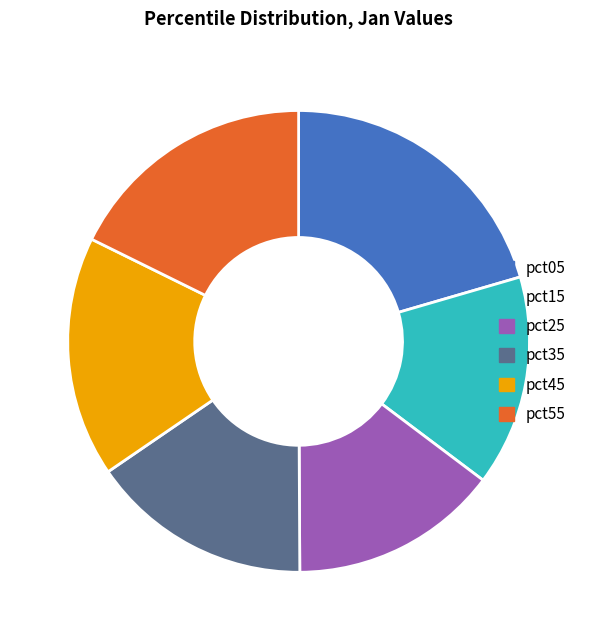

Do pct25 and pct15 together represent more than half of the pie?

No